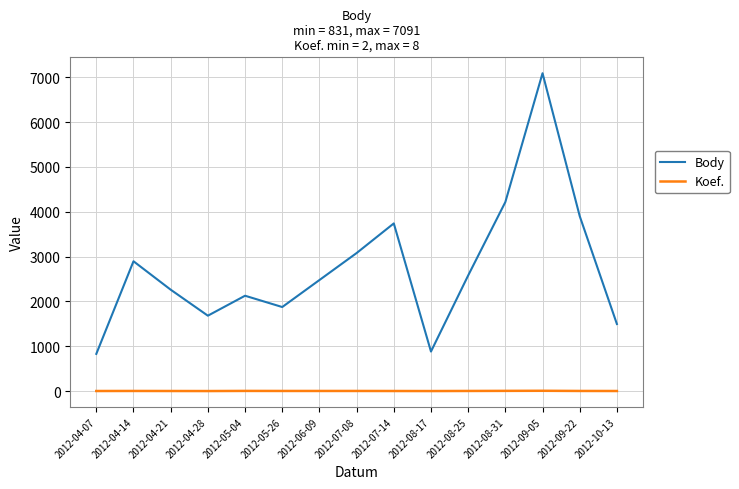

What is the average value of the Body series?

2743